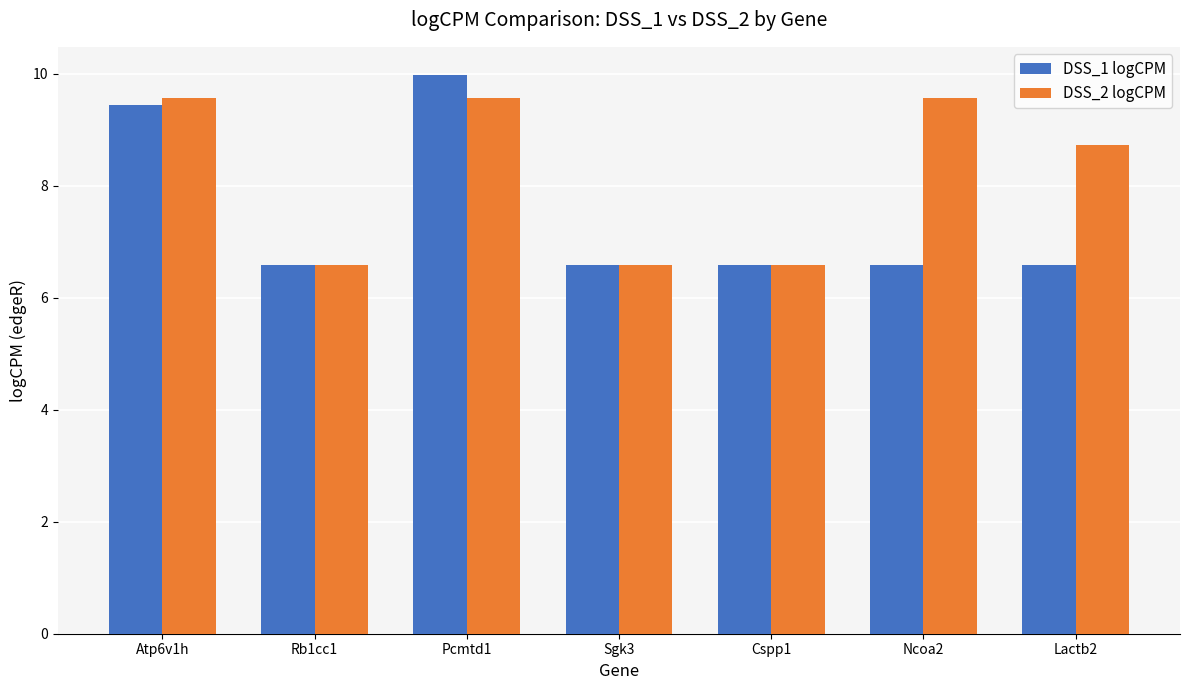

How many data points does each series have?

7